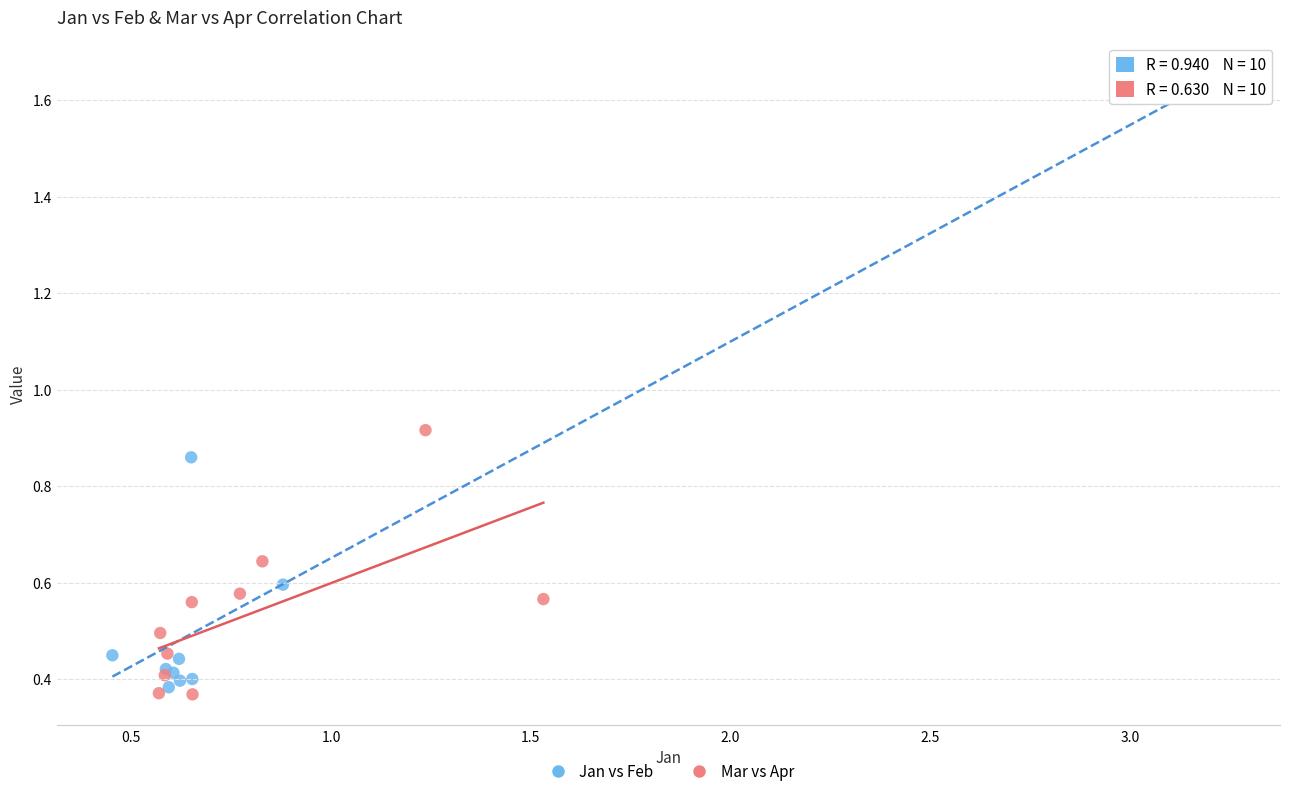

What are all the series names shown in the legend?

Jan vs Feb, Mar vs Apr